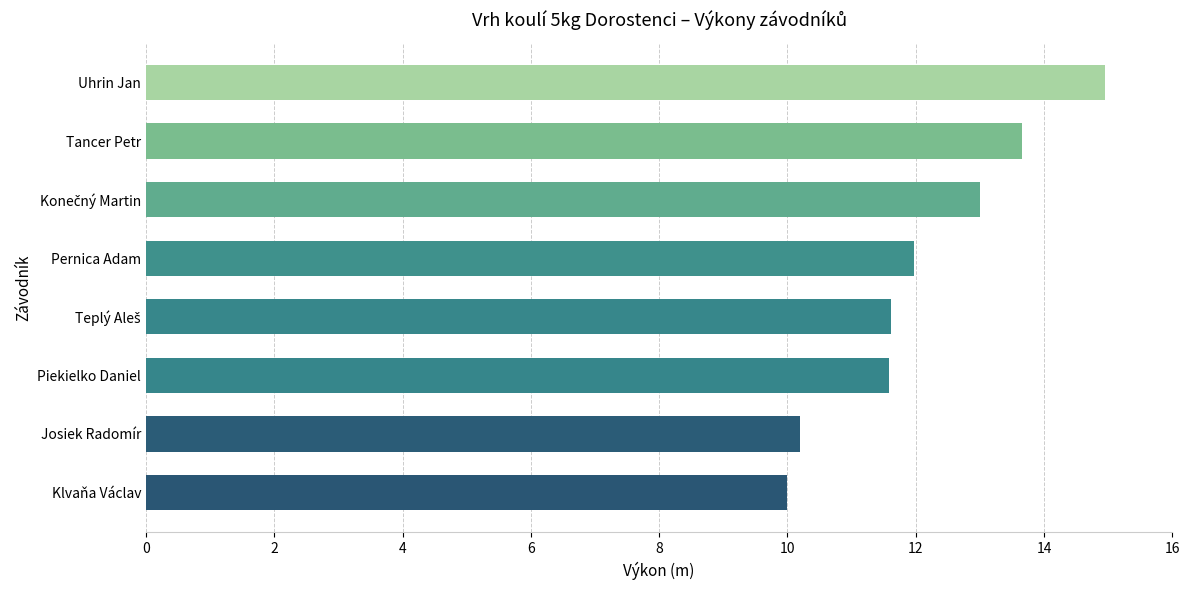

What is the sum of all values?

97.0